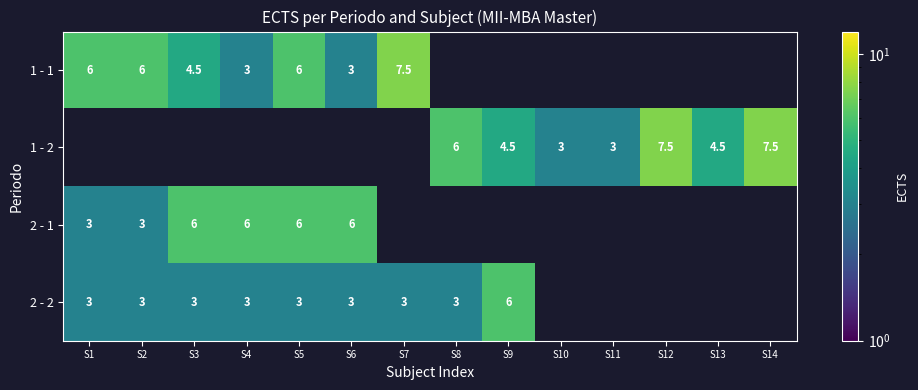

What is the minimum value shown in the chart?

3.0